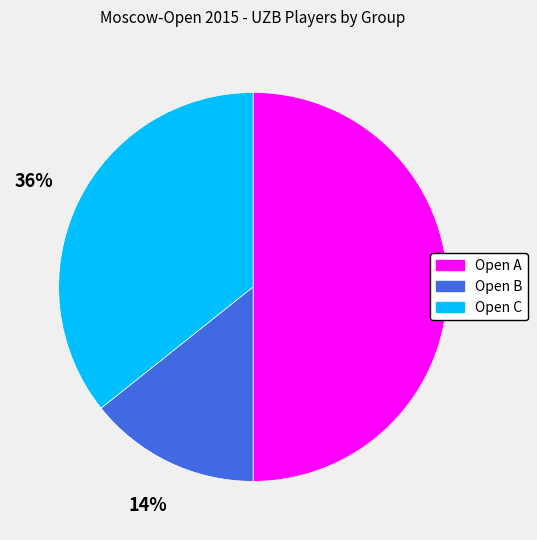

To the nearest percent, what is the difference between the Open A and Open C slice percentages?

14%